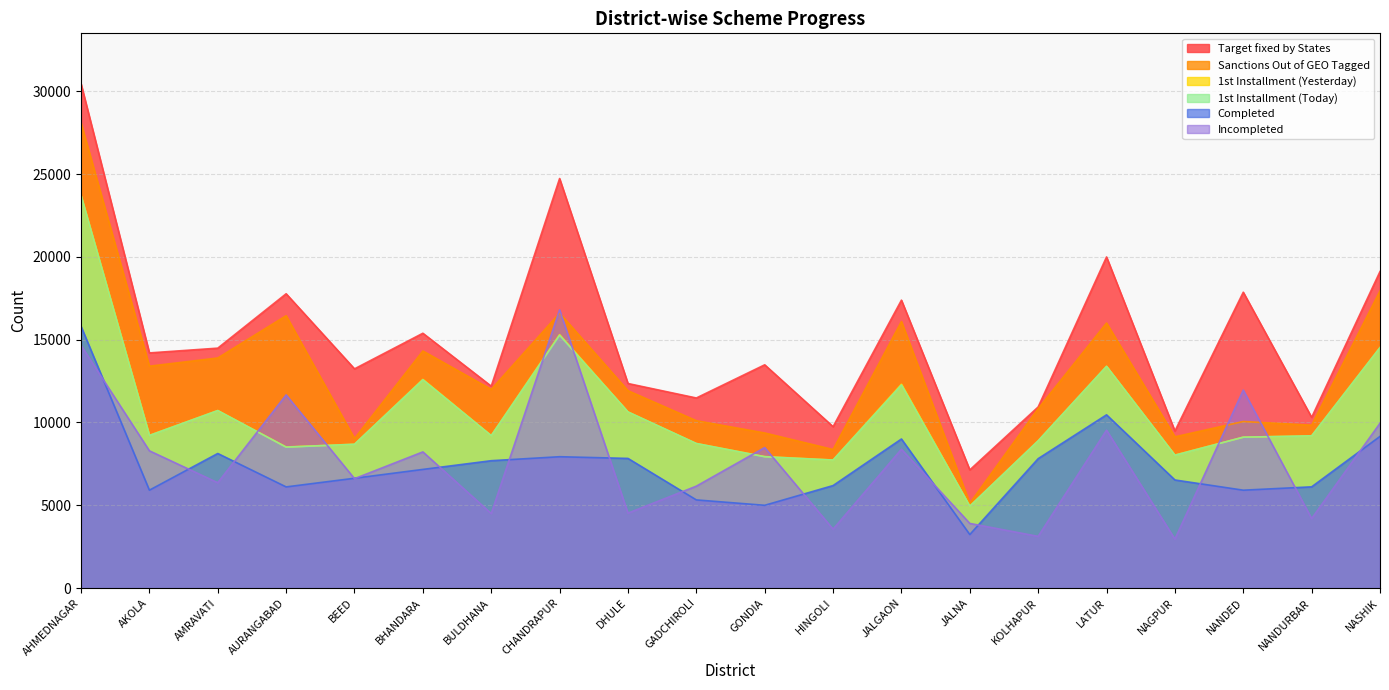

Which series has the largest total across all categories?

Target fixed by States